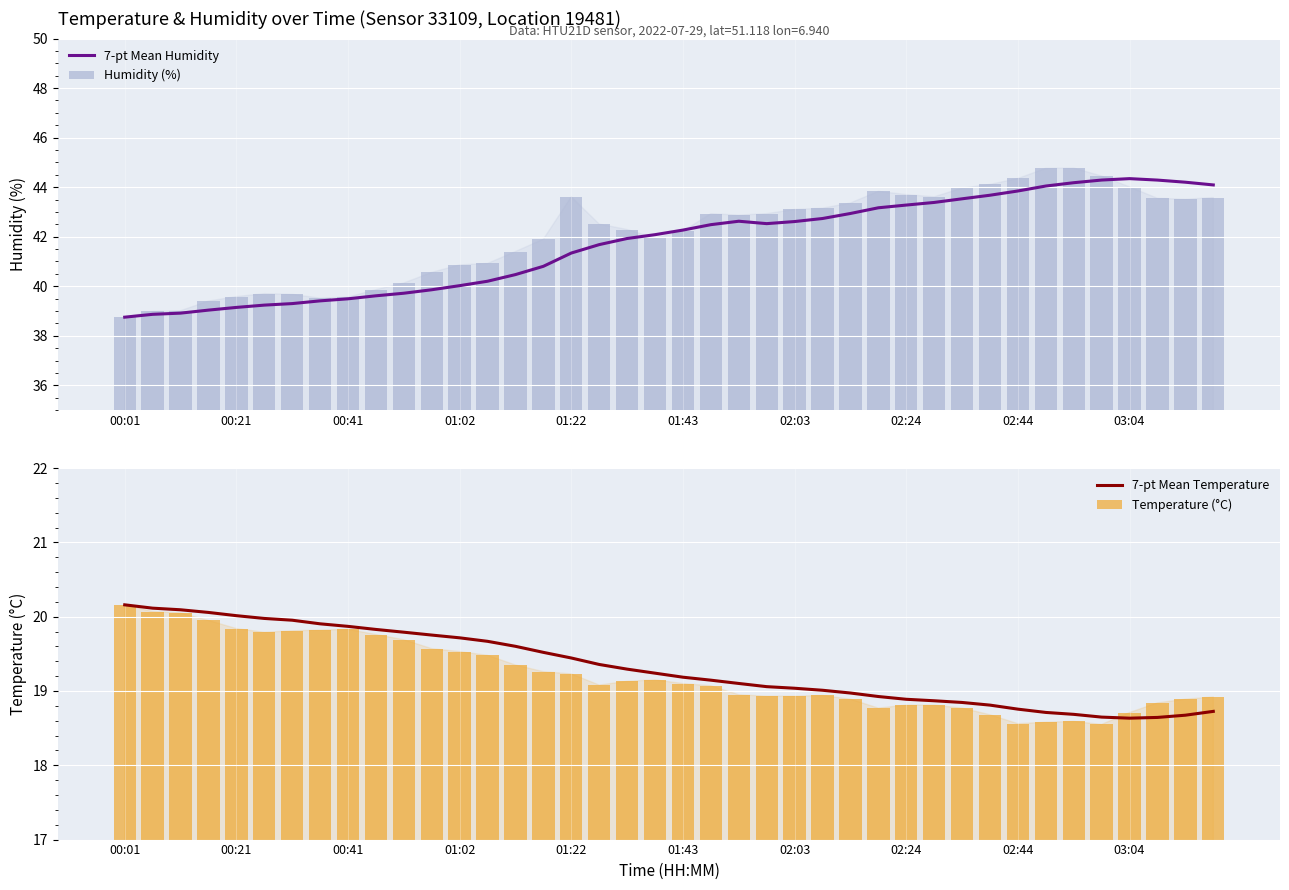

What is the highest value of the 7-pt Mean Humidity series?

44.3